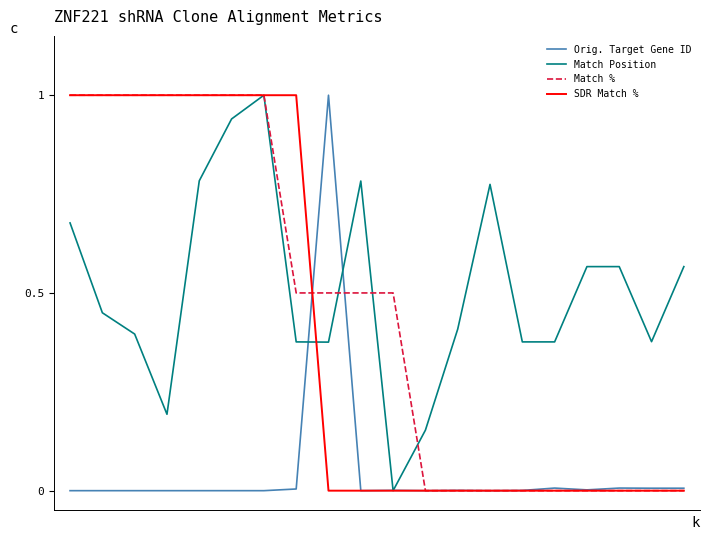

True or false: SDR Match % and Orig. Target Gene ID intersect in this chart.

True